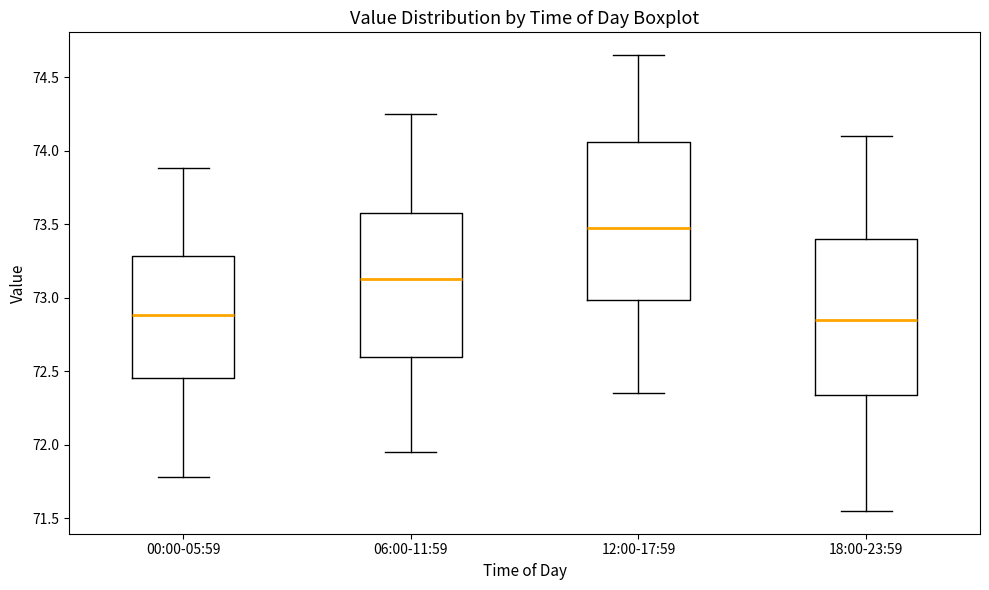

Reading left to right, transcribe this box plot: for each box, give where its median line is, the range the box spans, and where its two whiskers end, as read against the y-axis. The values are not printed on the chart, so give them approximately, as read against the axis.

00:00-05:59: median 72.90, box 72.45 to 73.30, whiskers 71.80 to 73.90
06:00-11:59: median 73.15, box 72.60 to 73.60, whiskers 71.95 to 74.25
12:00-17:59: median 73.50, box 73.00 to 74.05, whiskers 72.35 to 74.65
18:00-23:59: median 72.85, box 72.35 to 73.40, whiskers 71.55 to 74.10